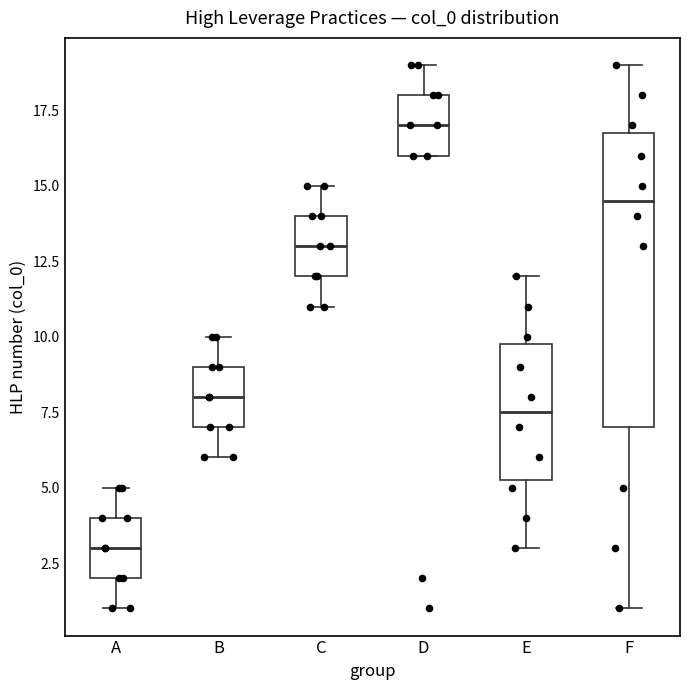

Which box is the tallest, from its lower edge to its upper edge?

F